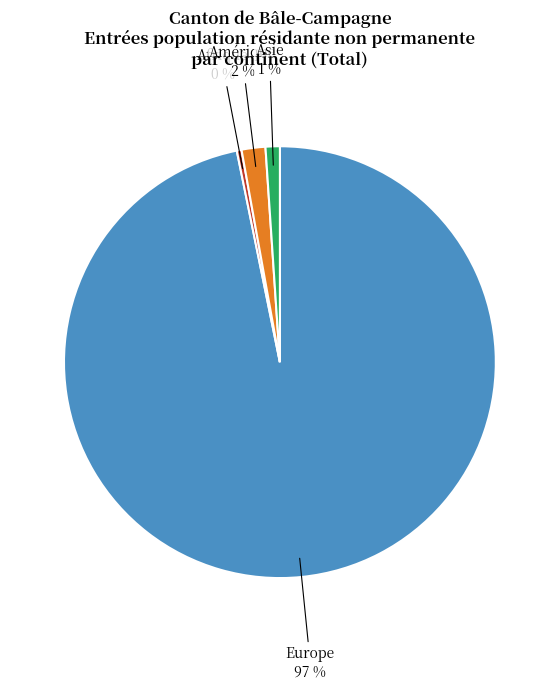

What is the smallest slice in the pie chart?

Afrique